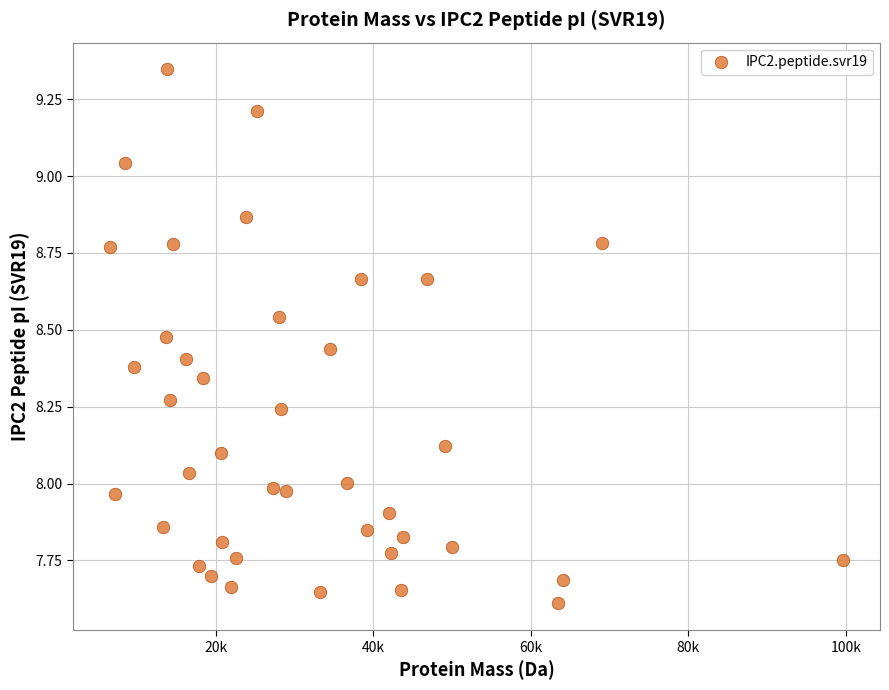

What is the range of X values (max minus min)?

93132.9